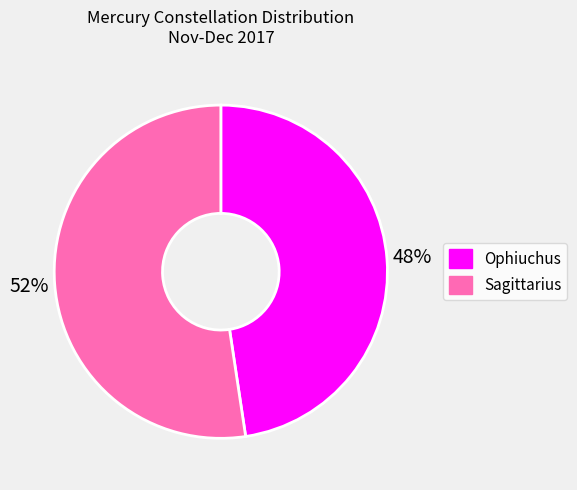

How many slices are in this pie chart?

2